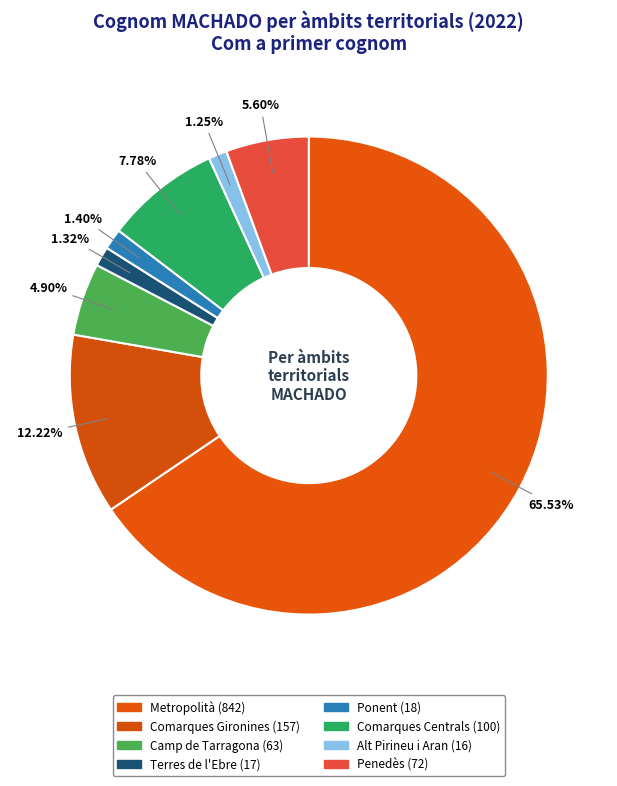

Count the number of slices in the pie.

8